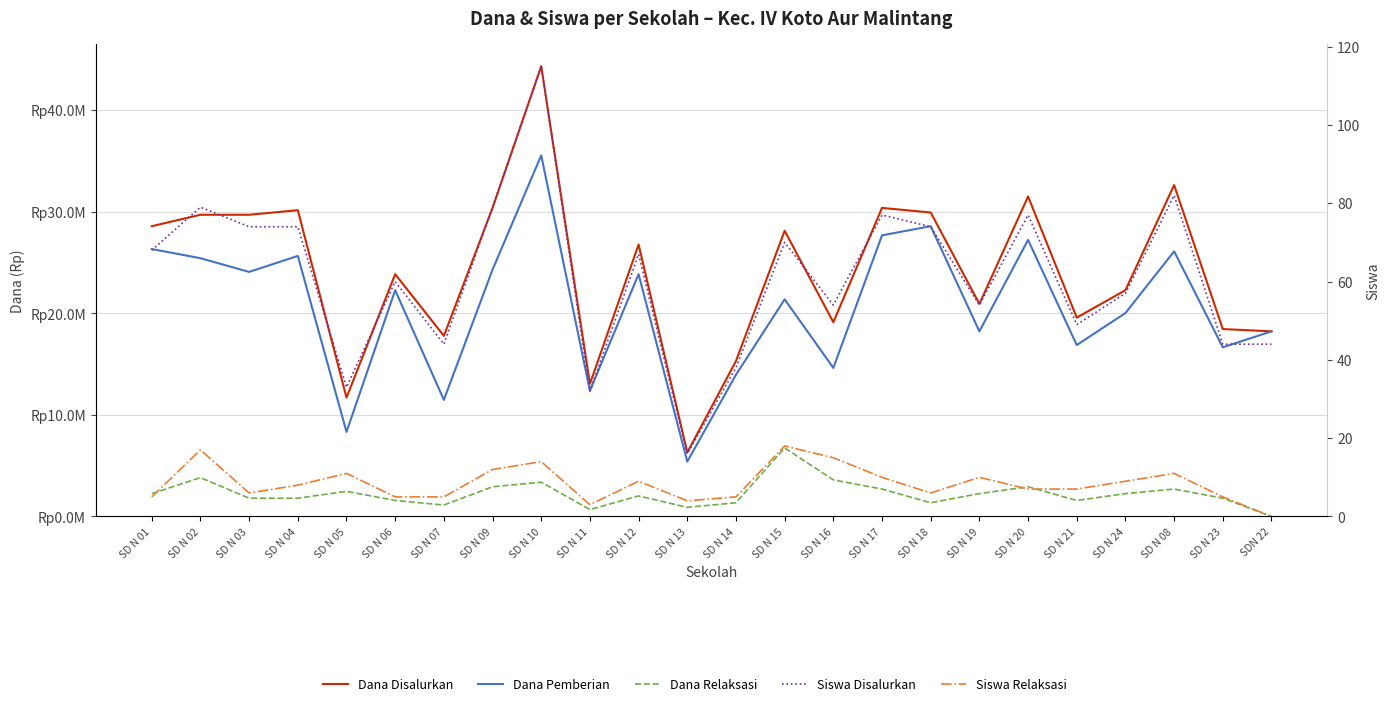

What is the average value of the Siswa Disalurkan series?

61